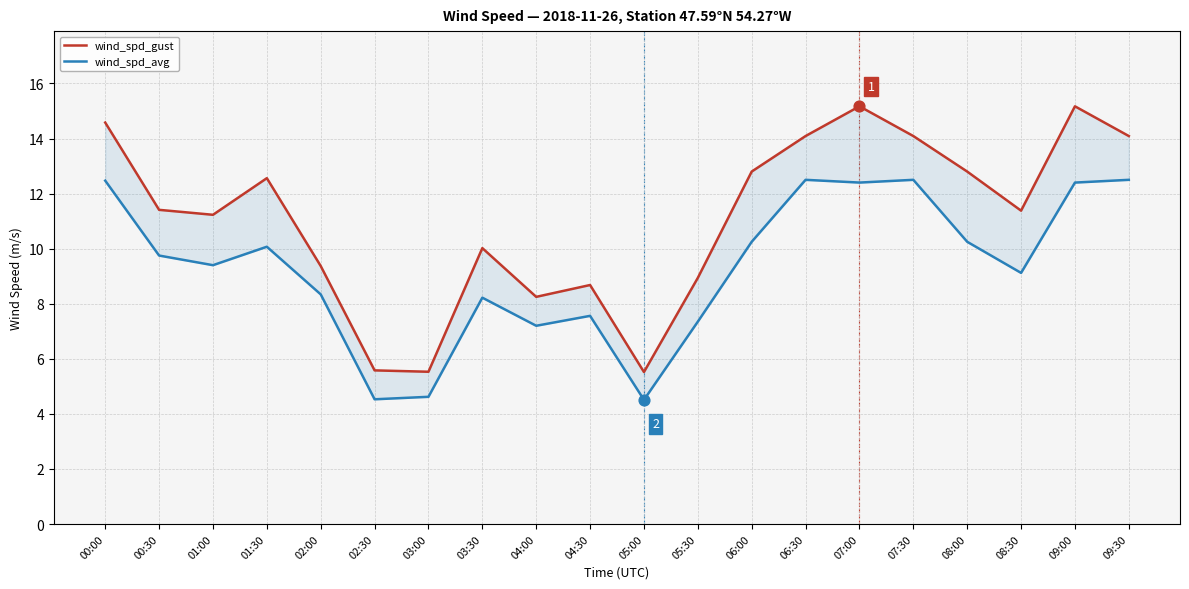

Which series contains the highest Y value?

wind_spd_gust